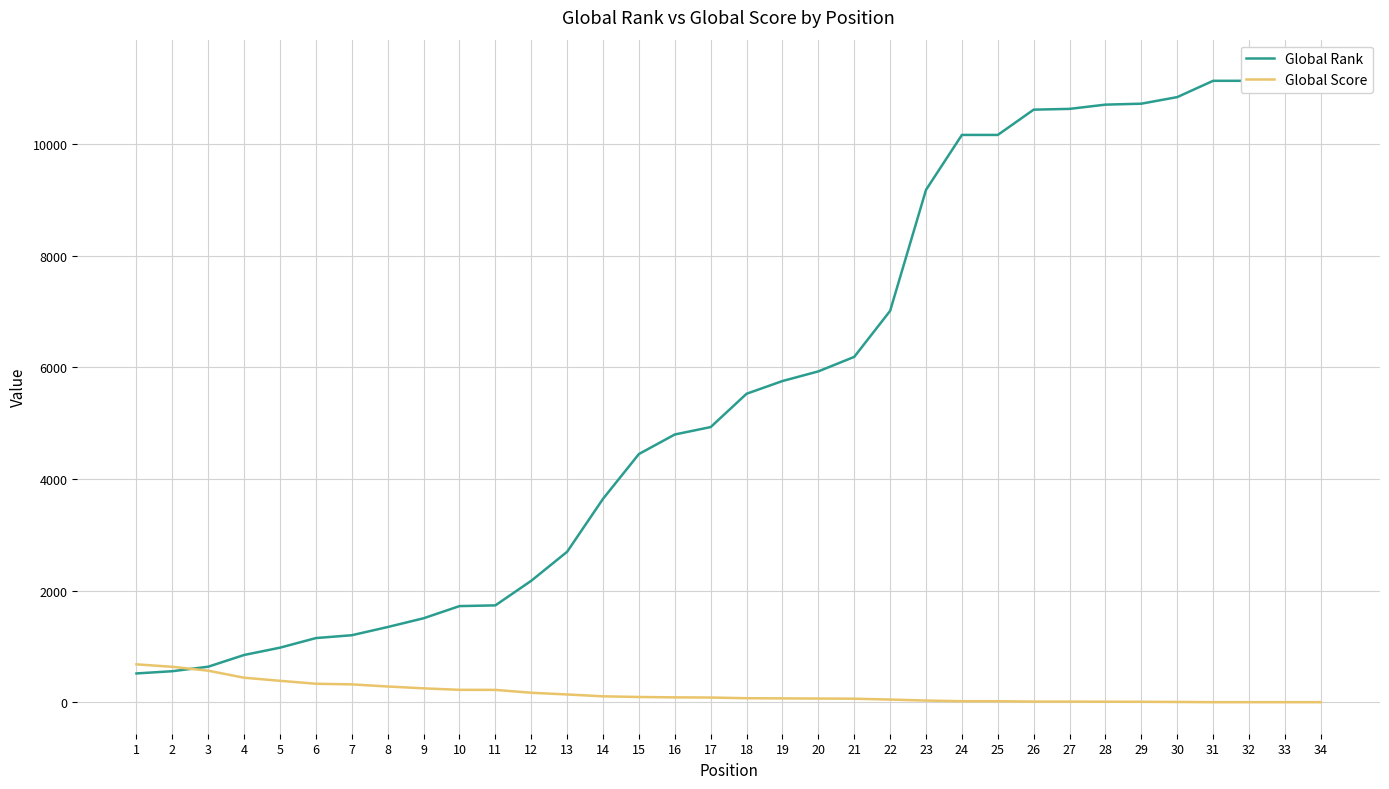

Between which two adjacent categories do Global Rank and Global Score first intersect?

2 and 3